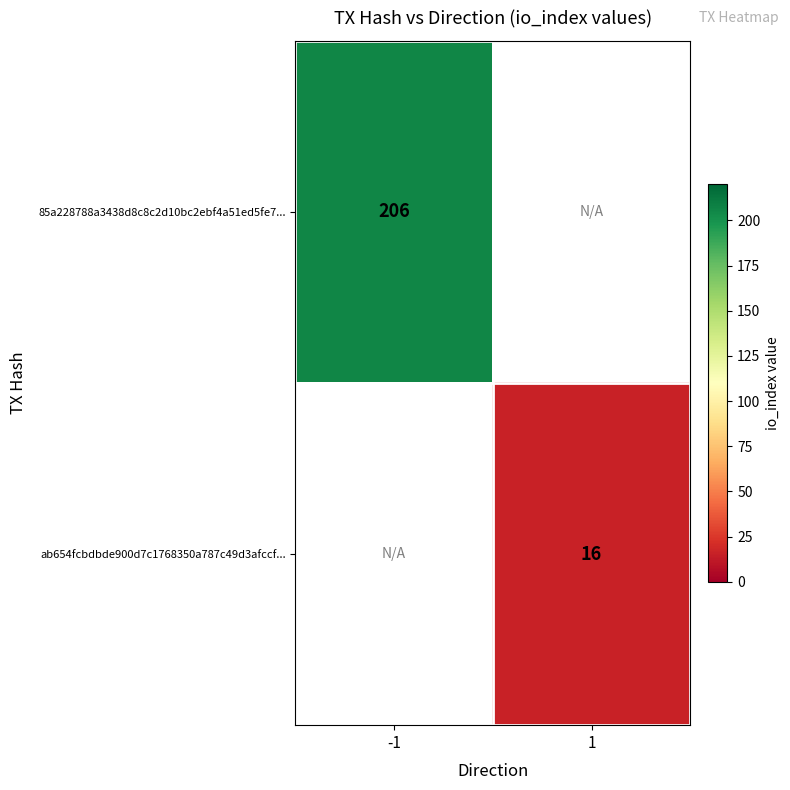

Count the number of categories in the chart.

2